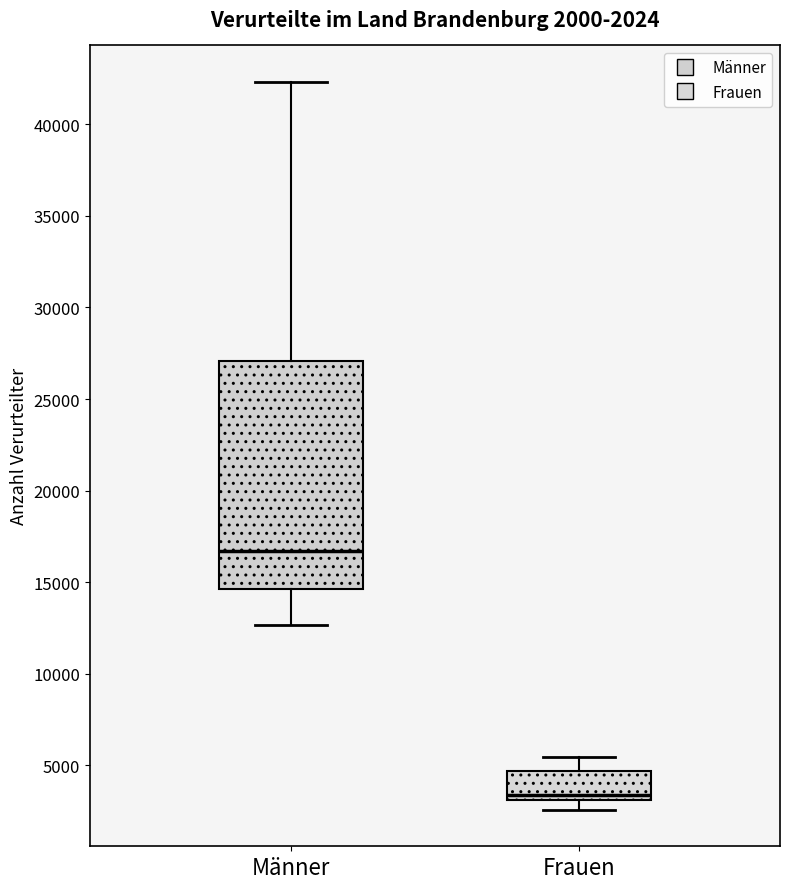

Which box has the lowest median line?

Frauen